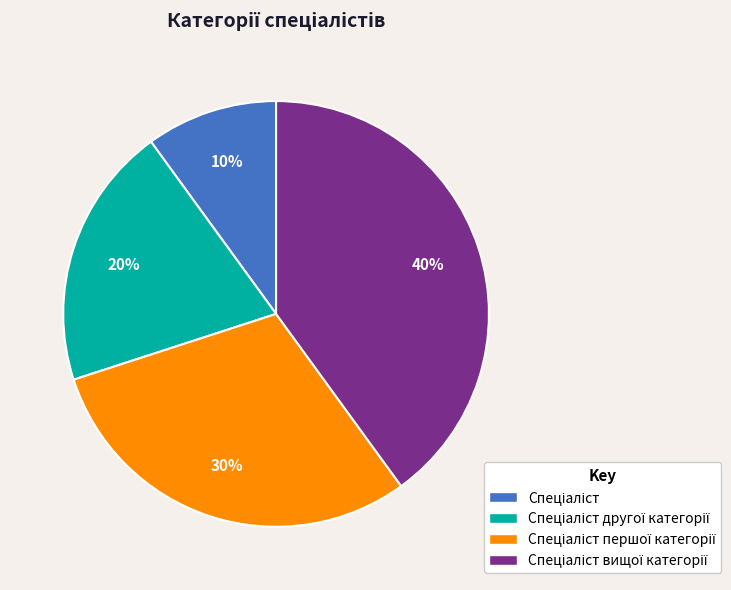

Is there a majority slice in this chart?

No